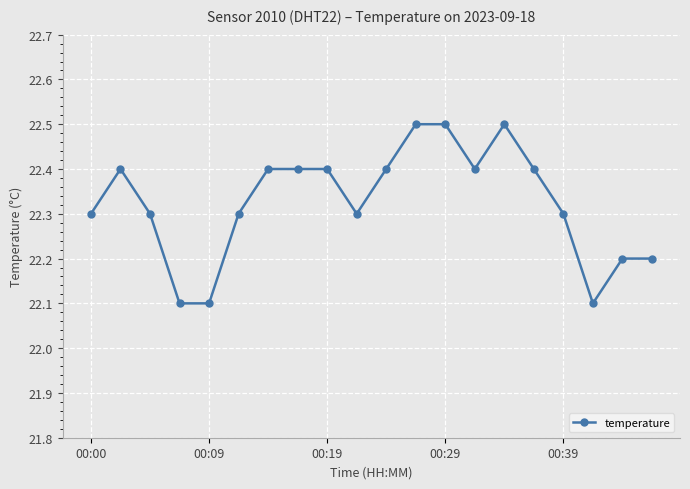

What is the smallest value displayed?

22.1